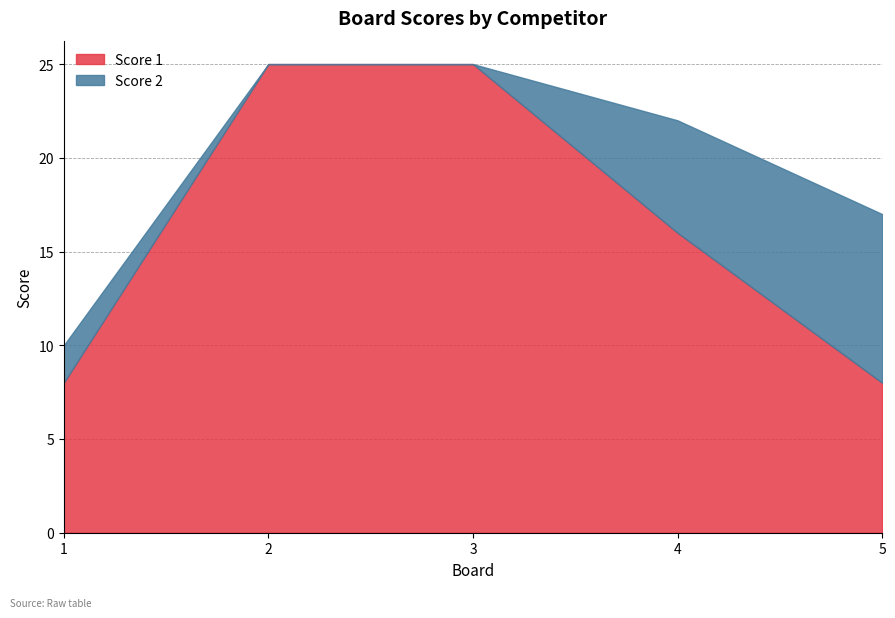

True or false: Score 1 and Score 2 intersect in this chart.

True